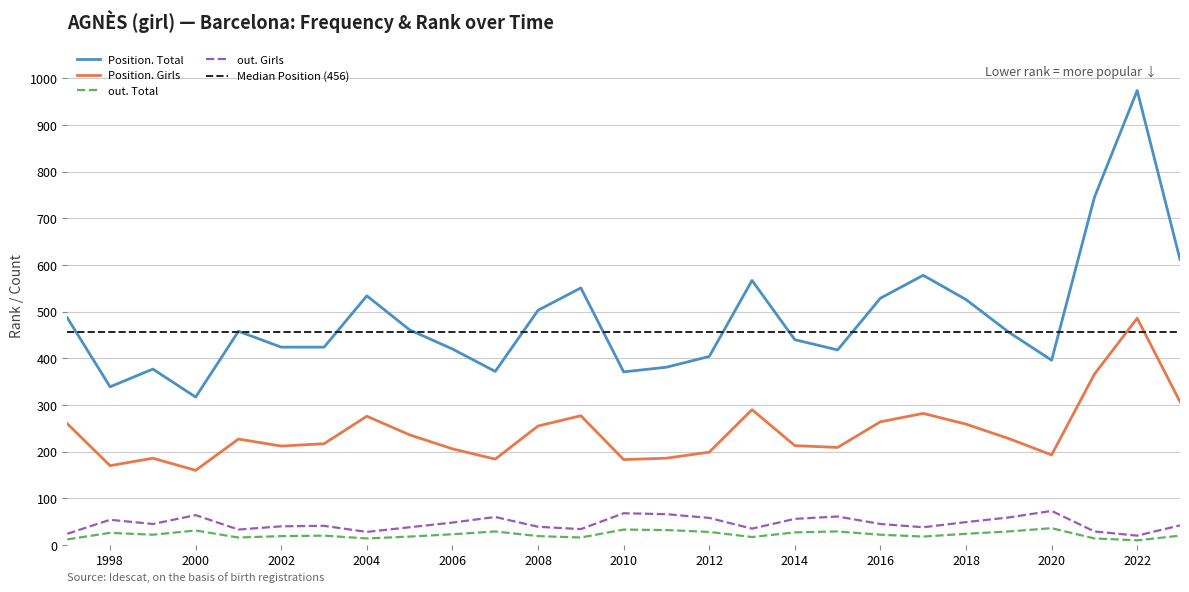

Count the number of data series in this chart.

5